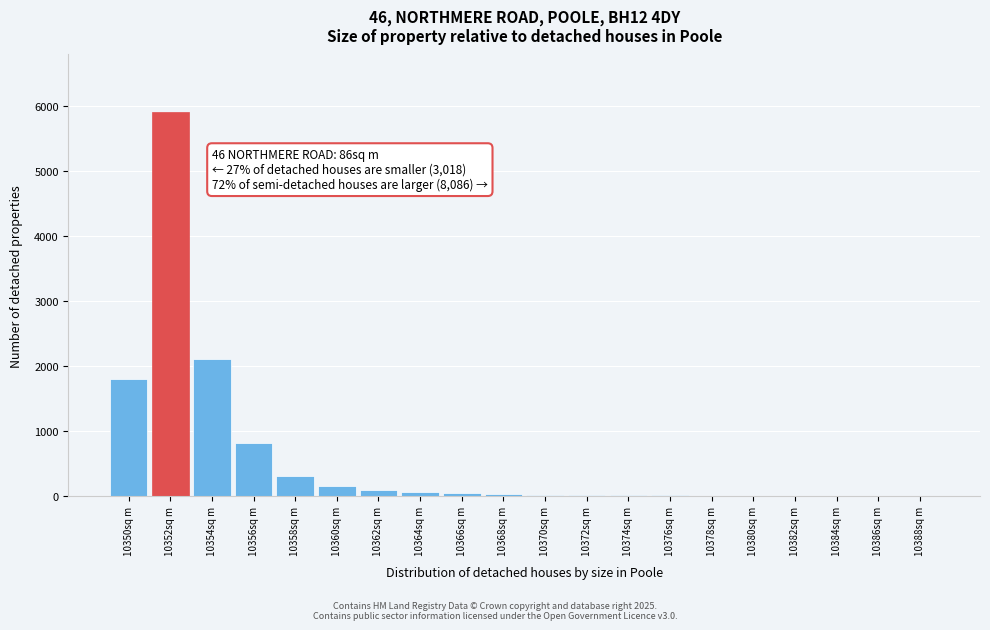

Is it true that the value at 10354sq m is 2100?

True